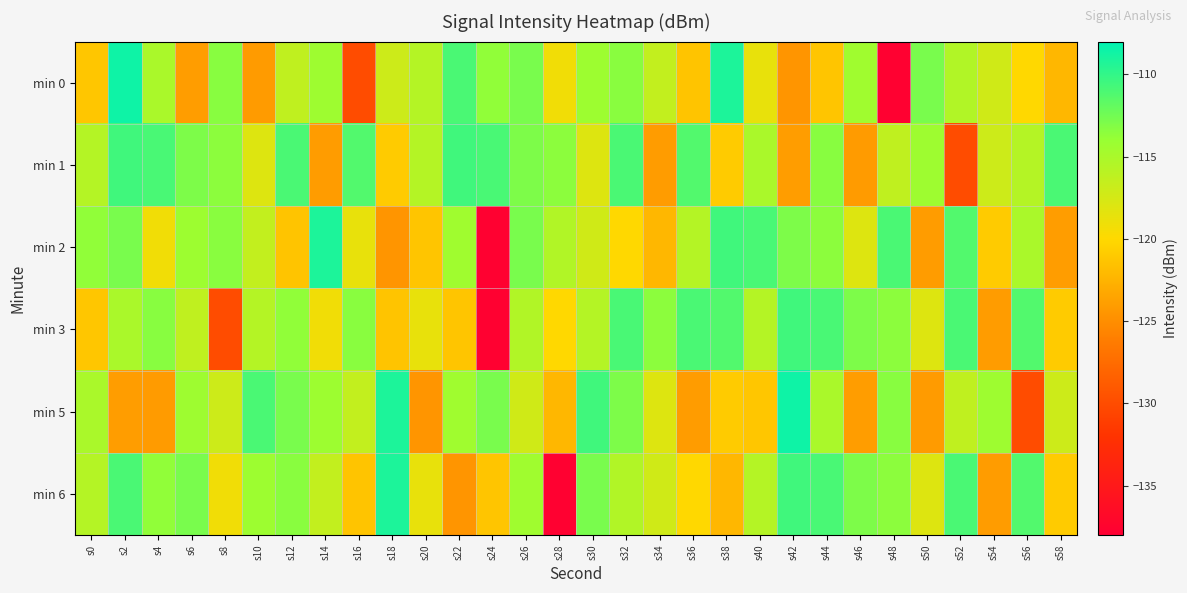

Reading left to right, what are all the values shown in this chart?

min 0: s0=-121.2	s2=-108.6	s4=-115.1	s6=-124.0	s8=-113.4	s10=-124.1	s12=-116.3	s14=-114.4	s16=-130.0	s18=-117.1	s20=-115.7	s22=-110.9	s24=-113.7	s26=-112.8	s28=-119.2	s30=-114.3	s32=-113.4	s34=-116.4	s36=-121.4	s38=-109.1	s40=-118.7	s42=-124.5	s44=-121.3	s46=-114.5	s48=-137.8	s50=-112.8	s52=-115.5	s54=-117.3	s56=-120.1	s58=-122.3
min 1: s0=-115.7	s2=-110.6	s4=-110.9	s6=-112.9	s8=-113.6	s10=-118.0	s12=-111.0	s14=-124.0	s16=-111.2	s18=-120.9	s20=-115.7	s22=-110.6	s24=-110.9	s26=-112.9	s28=-113.6	s30=-118.0	s32=-111.0	s34=-124.0	s36=-111.2	s38=-120.9	s40=-115.1	s42=-124.0	s44=-113.4	s46=-124.1	s48=-116.3	s50=-114.4	s52=-130.0	s54=-117.1	s56=-115.7	s58=-110.9
min 2: s0=-113.7	s2=-112.8	s4=-119.2	s6=-114.3	s8=-113.4	s10=-116.4	s12=-121.4	s14=-109.1	s16=-118.7	s18=-124.5	s20=-121.3	s22=-114.5	s24=-137.8	s26=-112.8	s28=-115.5	s30=-117.3	s32=-120.1	s34=-122.3	s36=-115.7	s38=-110.6	s40=-110.9	s42=-112.9	s44=-113.6	s46=-118.0	s48=-111.0	s50=-124.0	s52=-111.2	s54=-120.9	s56=-115.1	s58=-124.0
min 3: s0=-121.2	s2=-115.1	s4=-113.4	s6=-116.3	s8=-130.0	s10=-115.7	s12=-113.7	s14=-119.2	s16=-113.4	s18=-121.4	s20=-118.7	s22=-121.3	s24=-137.8	s26=-115.5	s28=-120.1	s30=-115.7	s32=-110.9	s34=-113.6	s36=-111.0	s38=-111.2	s40=-115.7	s42=-110.6	s44=-110.9	s46=-112.9	s48=-113.6	s50=-118.0	s52=-111.0	s54=-124.0	s56=-111.2	s58=-120.9
min 5: s0=-115.1	s2=-124.0	s4=-124.1	s6=-114.4	s8=-117.1	s10=-110.9	s12=-112.8	s14=-114.3	s16=-116.4	s18=-109.1	s20=-124.5	s22=-114.5	s24=-112.8	s26=-117.3	s28=-122.3	s30=-110.6	s32=-112.9	s34=-118.0	s36=-124.0	s38=-120.9	s40=-121.2	s42=-108.6	s44=-115.1	s46=-124.0	s48=-113.4	s50=-124.1	s52=-116.3	s54=-114.4	s56=-130.0	s58=-117.1
min 6: s0=-115.7	s2=-110.9	s4=-113.7	s6=-112.8	s8=-119.2	s10=-114.3	s12=-113.4	s14=-116.4	s16=-121.4	s18=-109.1	s20=-118.7	s22=-124.5	s24=-121.3	s26=-114.5	s28=-137.8	s30=-112.8	s32=-115.5	s34=-117.3	s36=-120.1	s38=-122.3	s40=-115.7	s42=-110.6	s44=-110.9	s46=-112.9	s48=-113.6	s50=-118.0	s52=-111.0	s54=-124.0	s56=-111.2	s58=-120.9